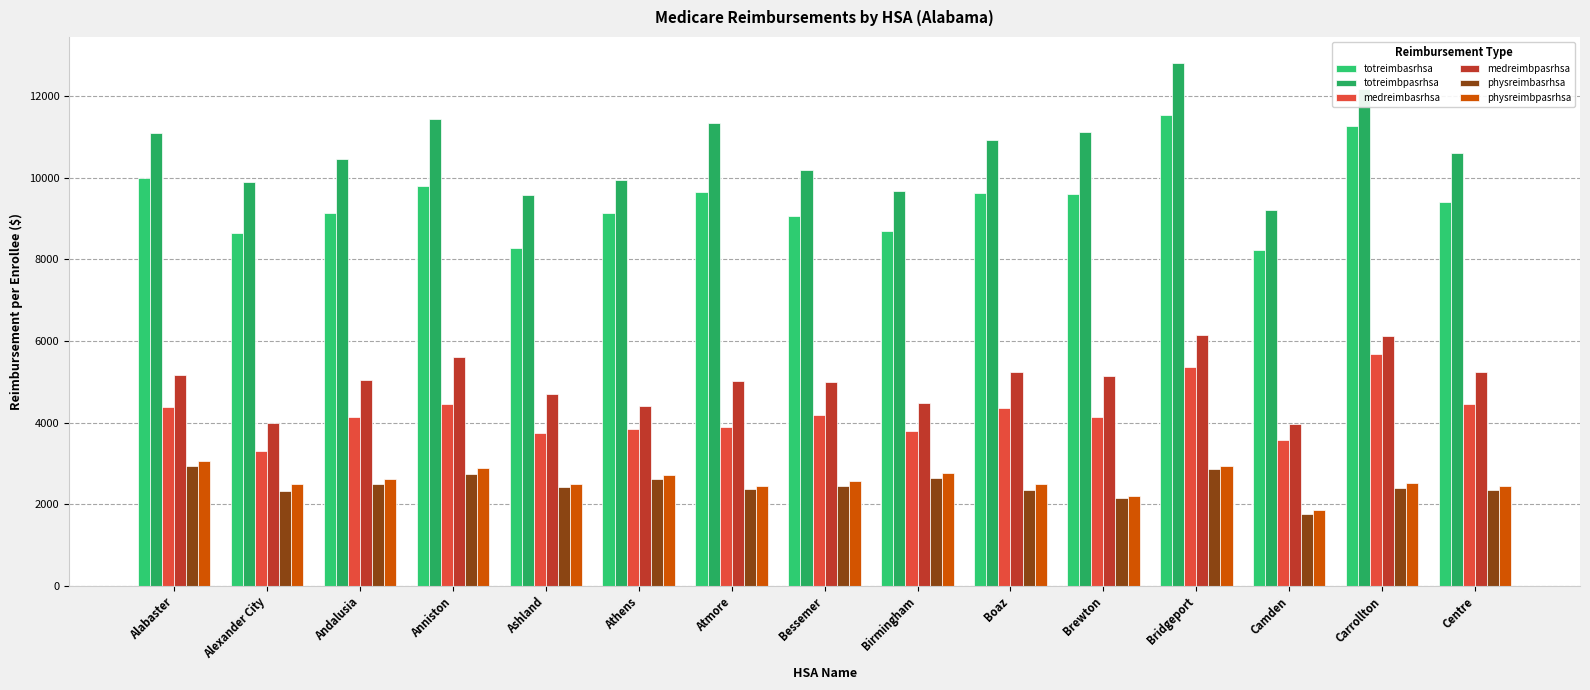

Is it true that physreimbasrhsa equals 1312.1 at Centre?

False